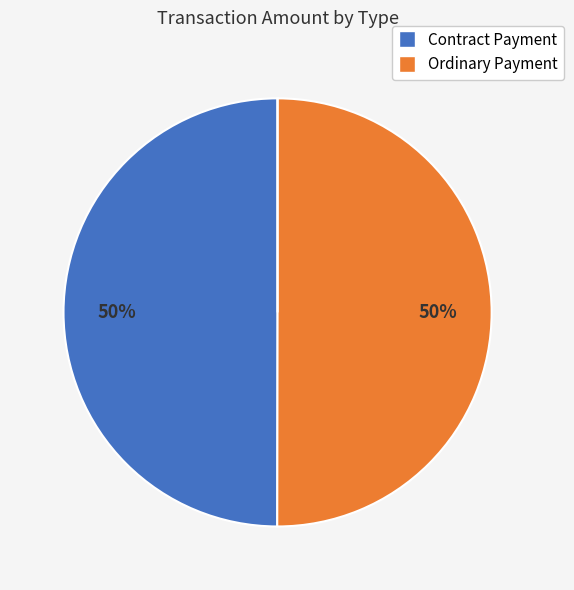

To the nearest percent, what is the average slice percentage?

33%